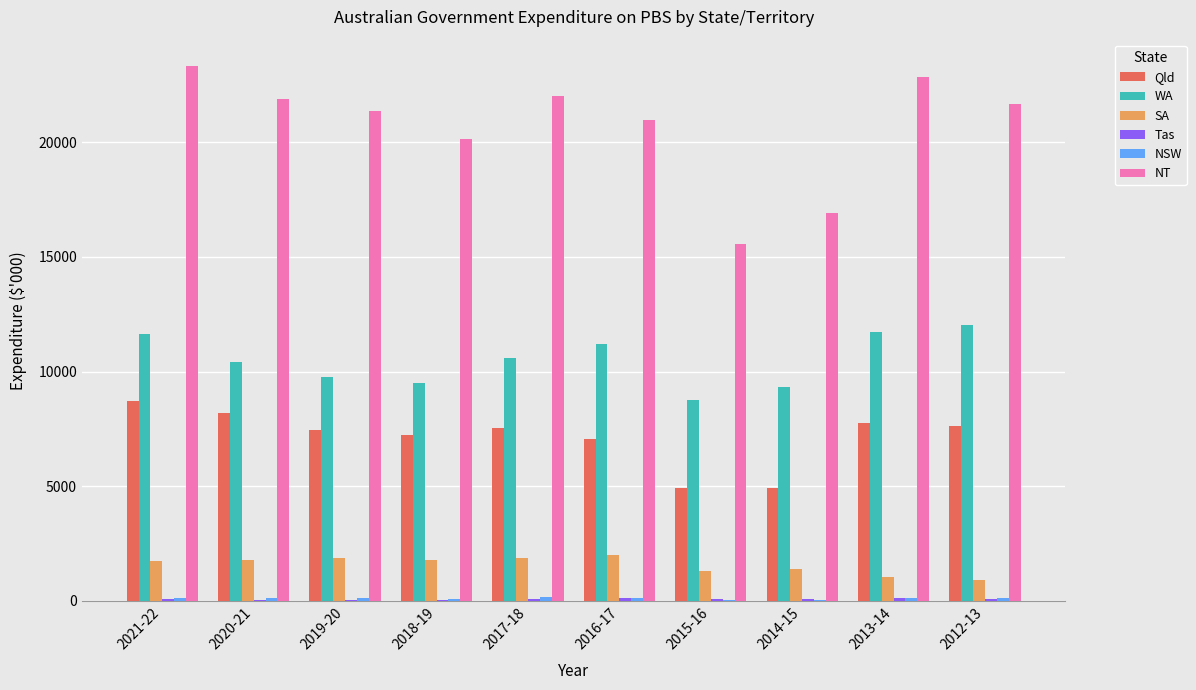

Is it true that NT equals 40173.0 at 2021-22?

False